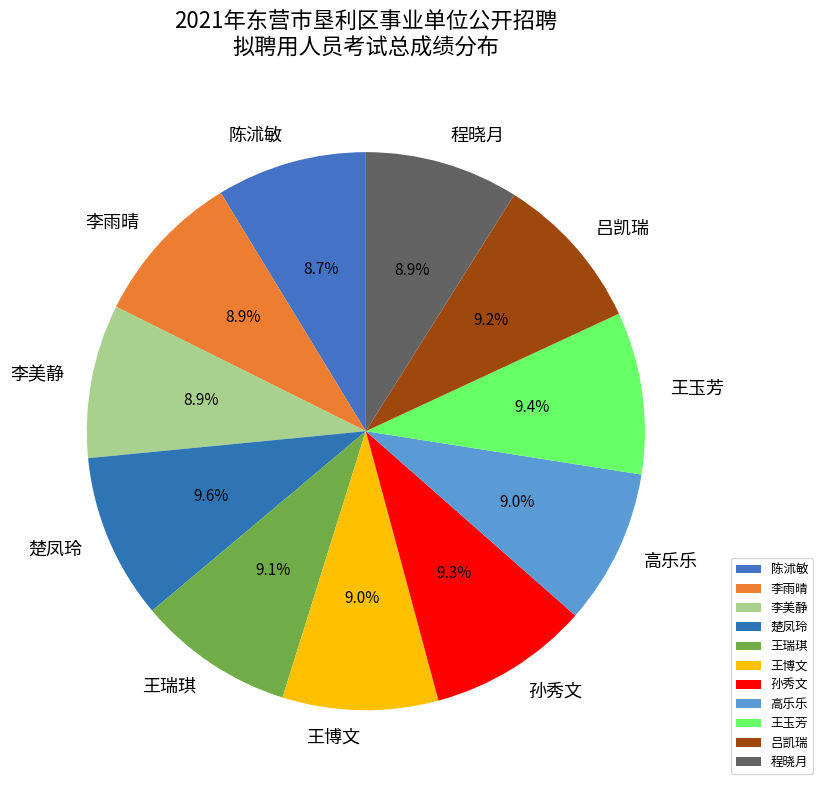

Is the sum of 程晓月 and 孙秀文 greater than half?

No